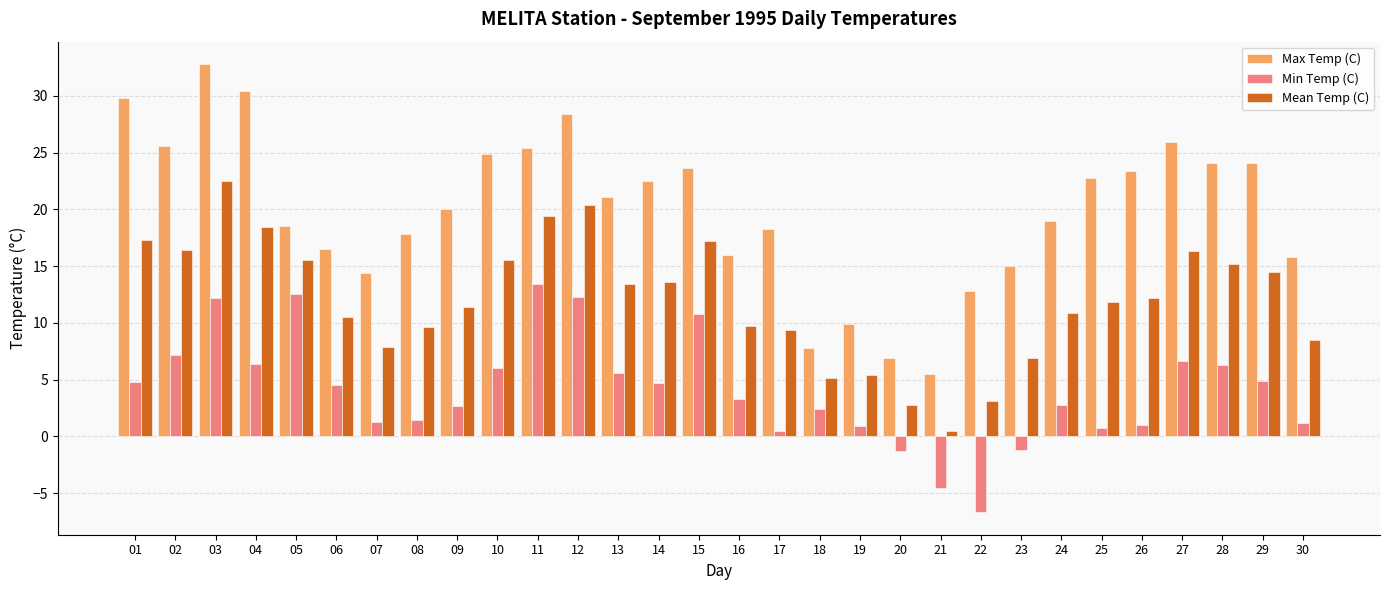

What is the average value of the Min Temp (C) series?

4.1